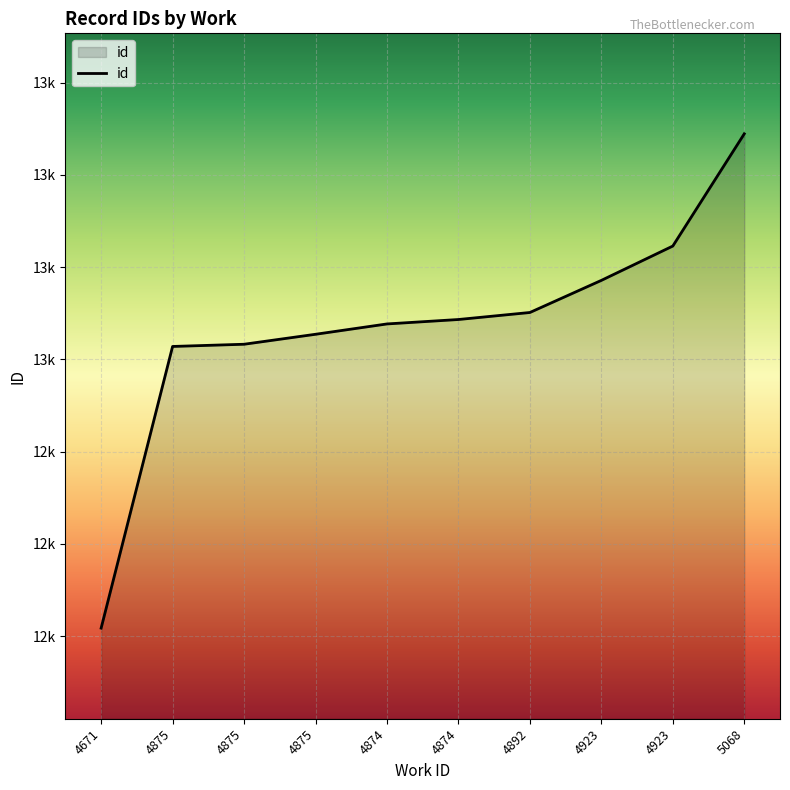

What value does the data have at 4892?

13127